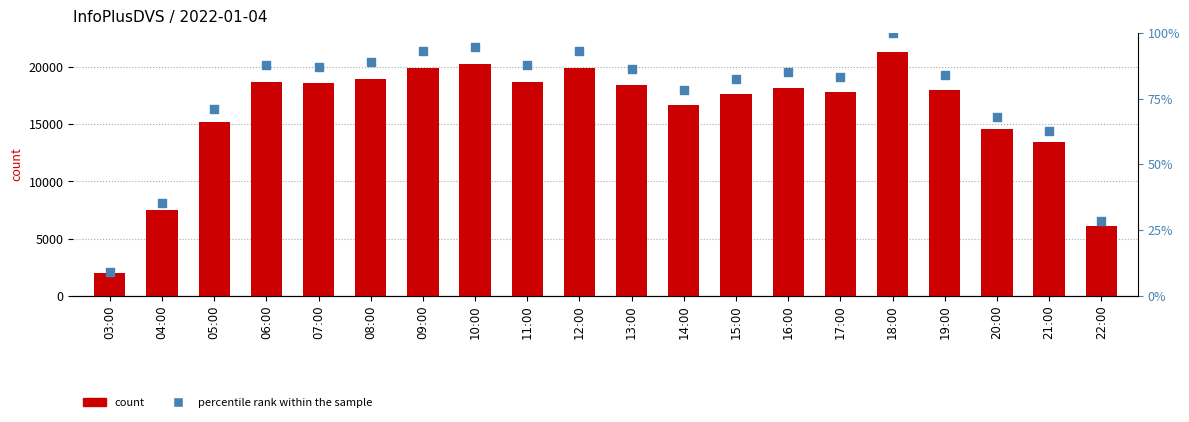

At how many categories does at least one series exceed 3498?

19